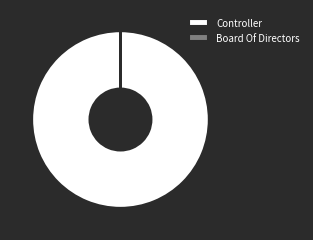

To the nearest percent, what portion does Controller represent?

100%